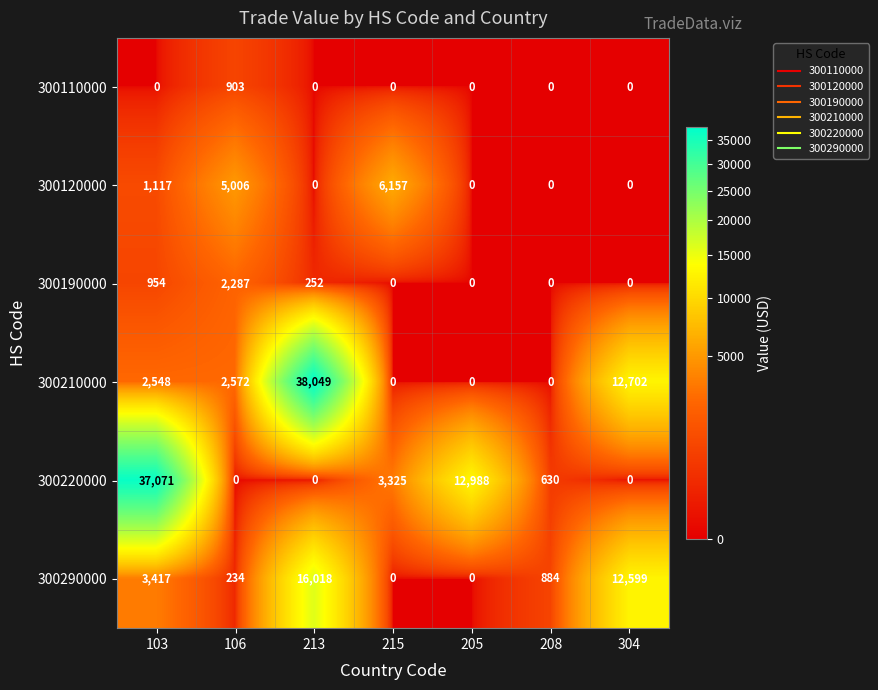

Which category has the highest value in the 300190000 series?

106